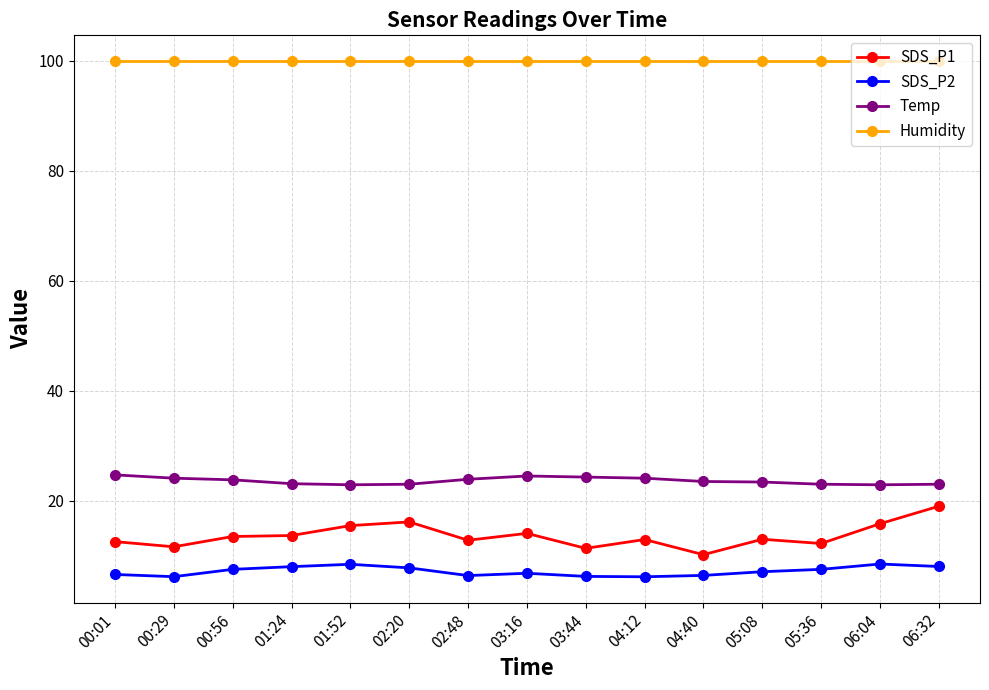

What is the difference between the highest and lowest values at 04:40?

93.5